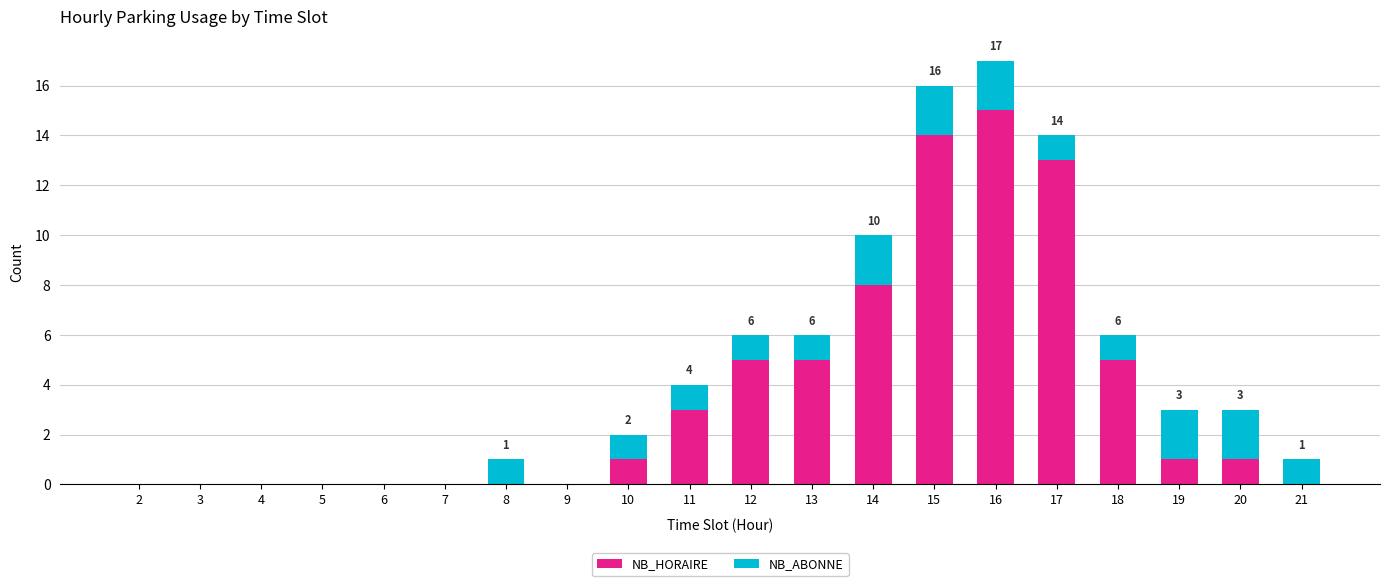

At which label is NB_HORAIRE closest to 7?

14